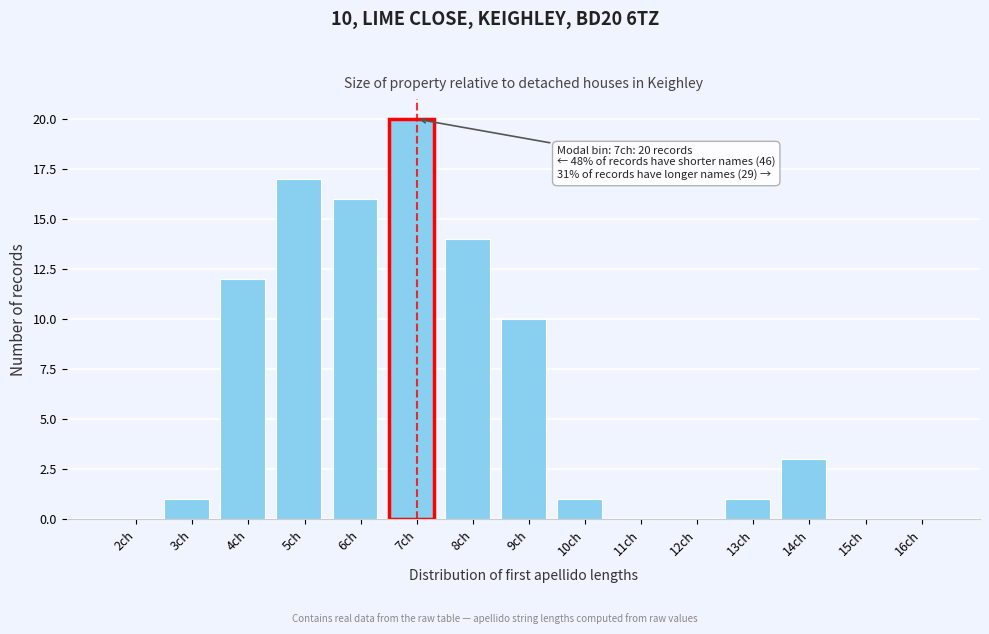

Reading right to left, extract all data points from this chart.

16ch=0	15ch=0	14ch=3	13ch=1	12ch=0	11ch=0	10ch=1	9ch=10	8ch=14	7ch=20	6ch=16	5ch=17	4ch=12	3ch=1	2ch=0